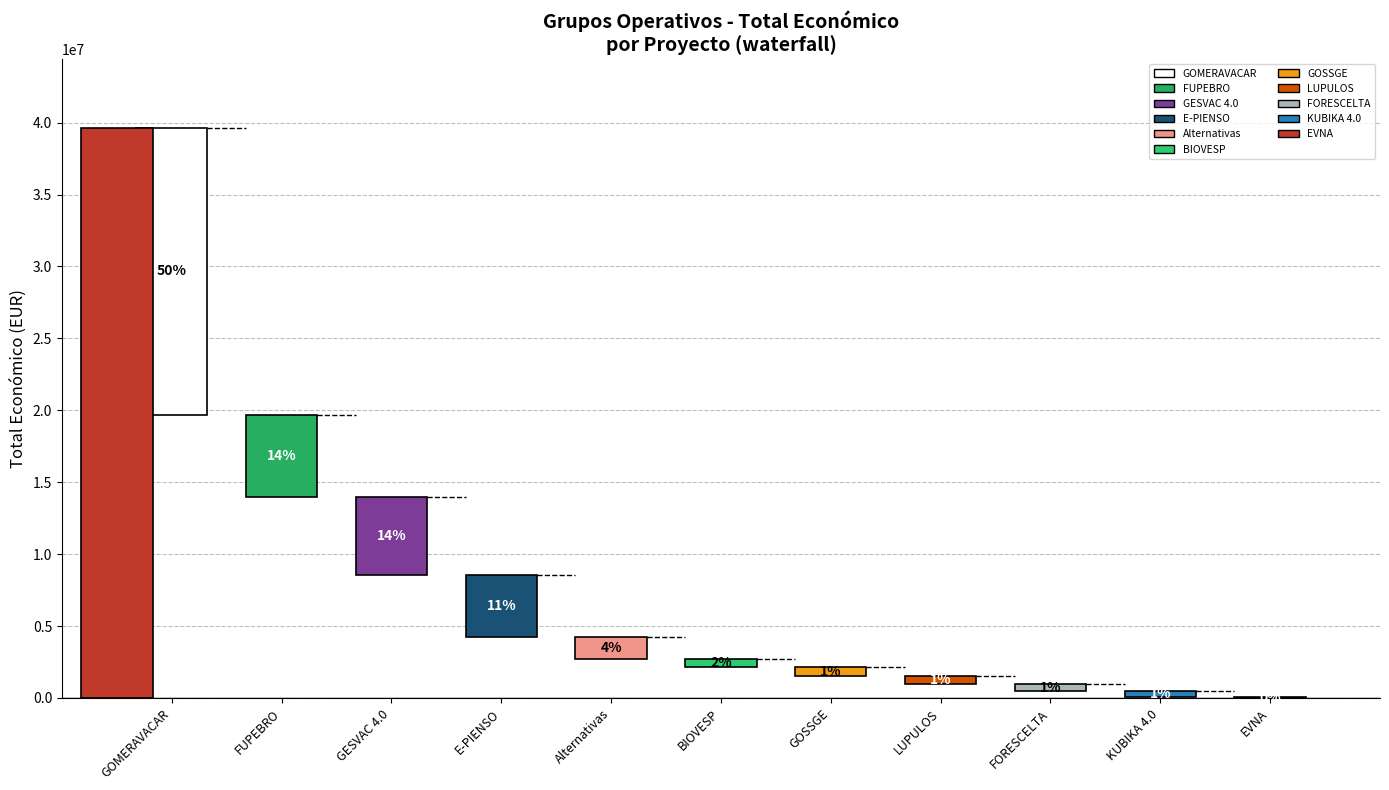

How many data points does each series have?

11